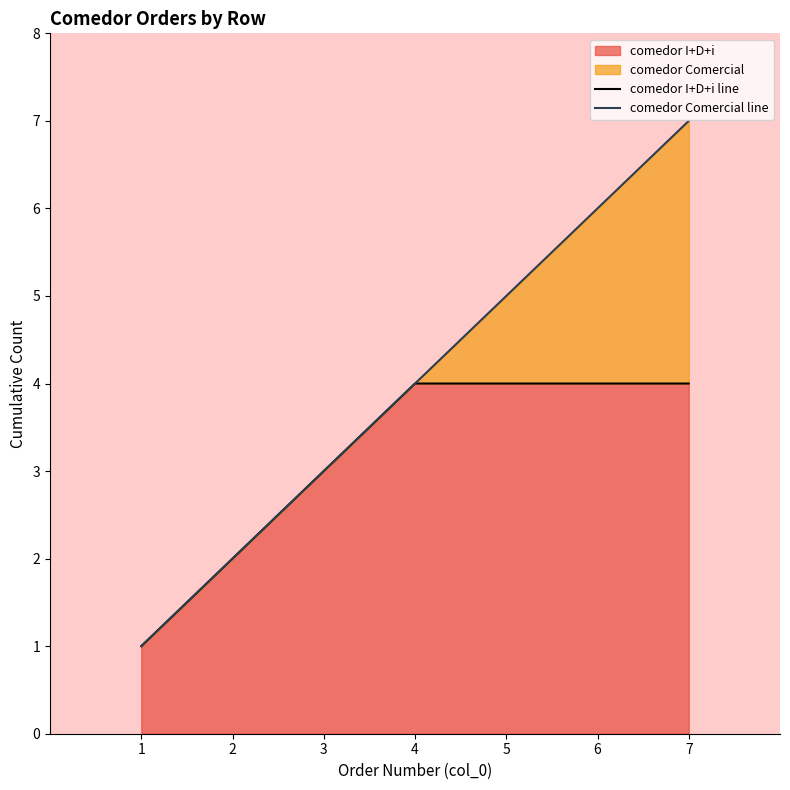

Reading right to left, transcribe all the data shown in this chart.

comedor I+D+i line: 7=4	6=4	5=4	4=4	3=3	2=2	1=1
comedor Comercial line: 7=7	6=6	5=5	4=4	3=3	2=2	1=1